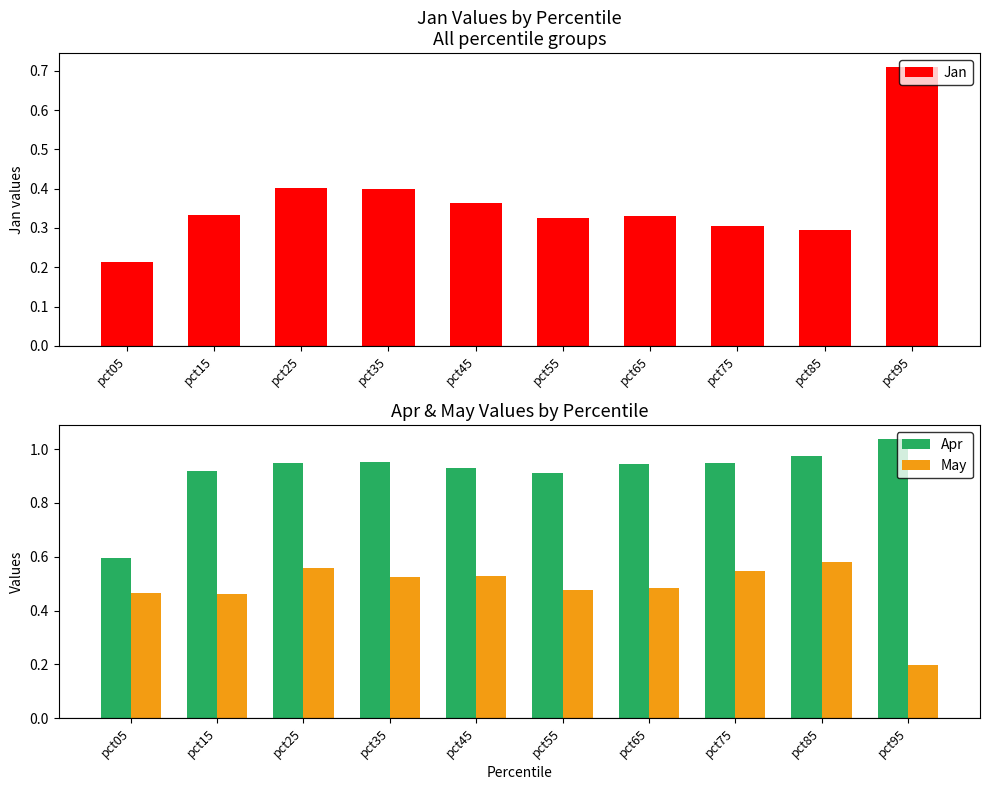

What is the difference between the highest and lowest values at pct95?

0.8